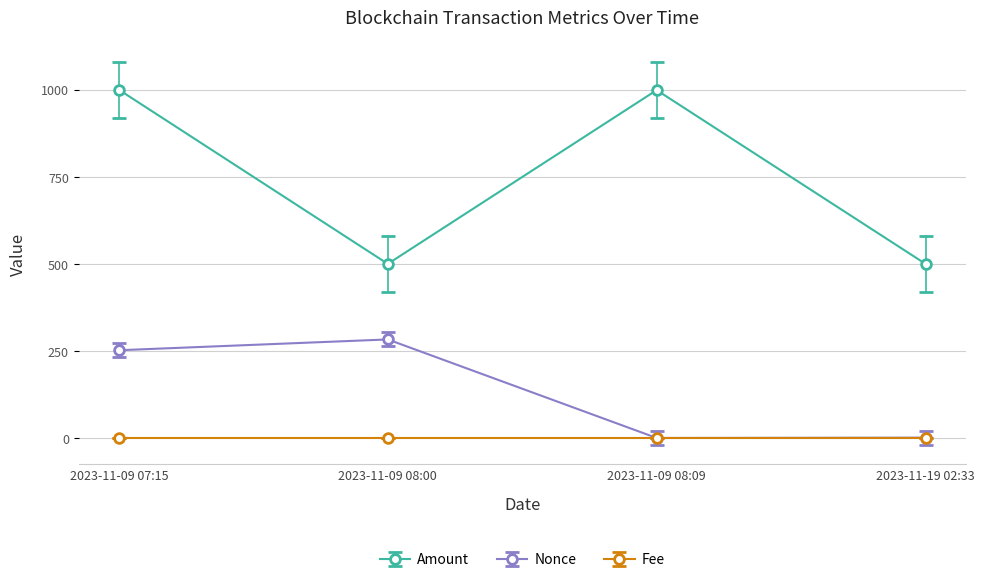

List the series in order of their peak value, highest first.

Amount, Nonce, Fee